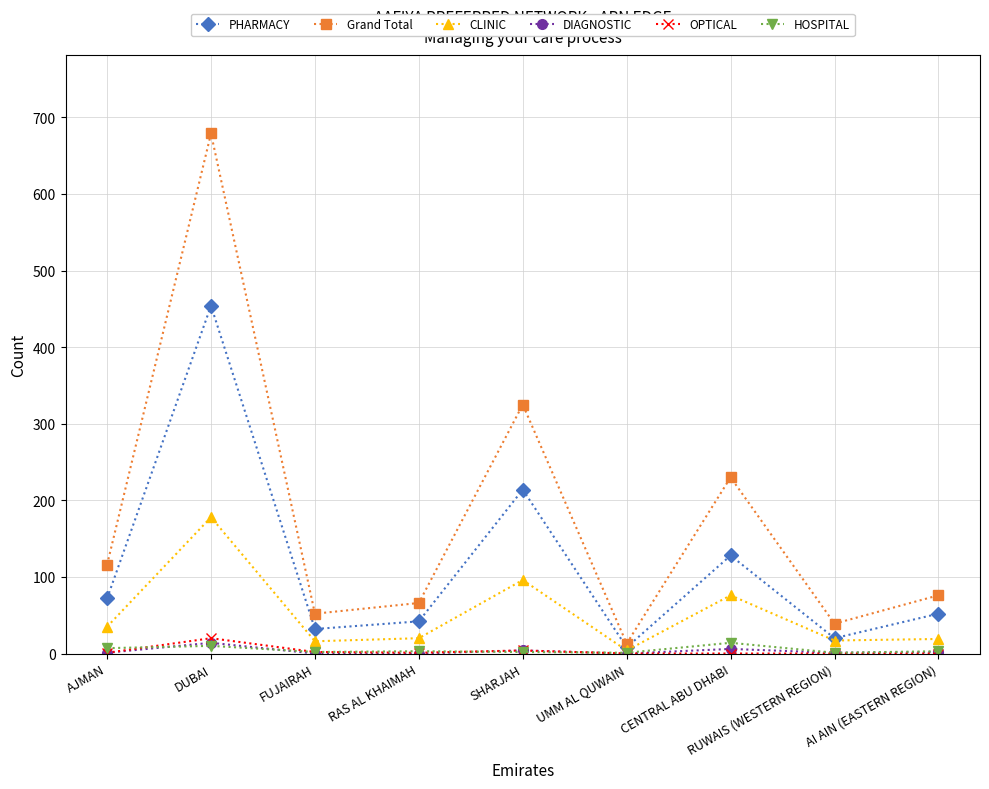

The Grand Total series shows 325 at SHARJAH. True or false?

True